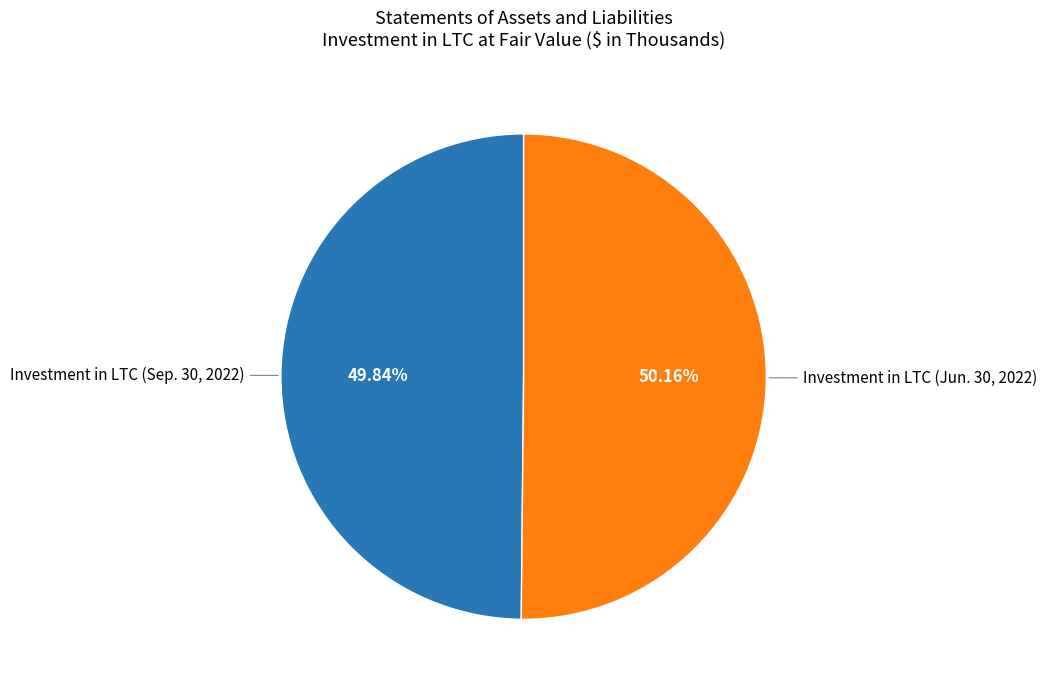

Which category has the biggest portion of the pie?

Investment in LTC (Jun. 30, 2022)